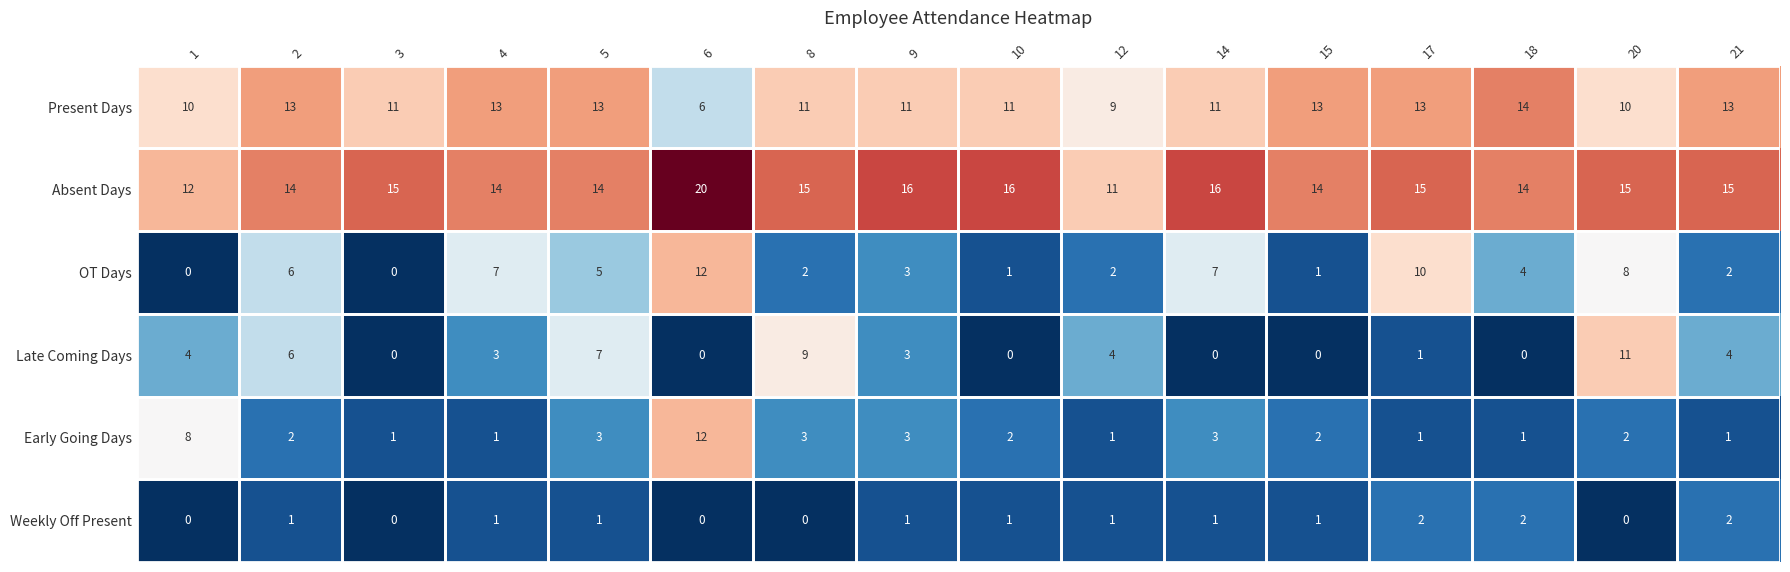

At which category is the sum across all series the highest?

6